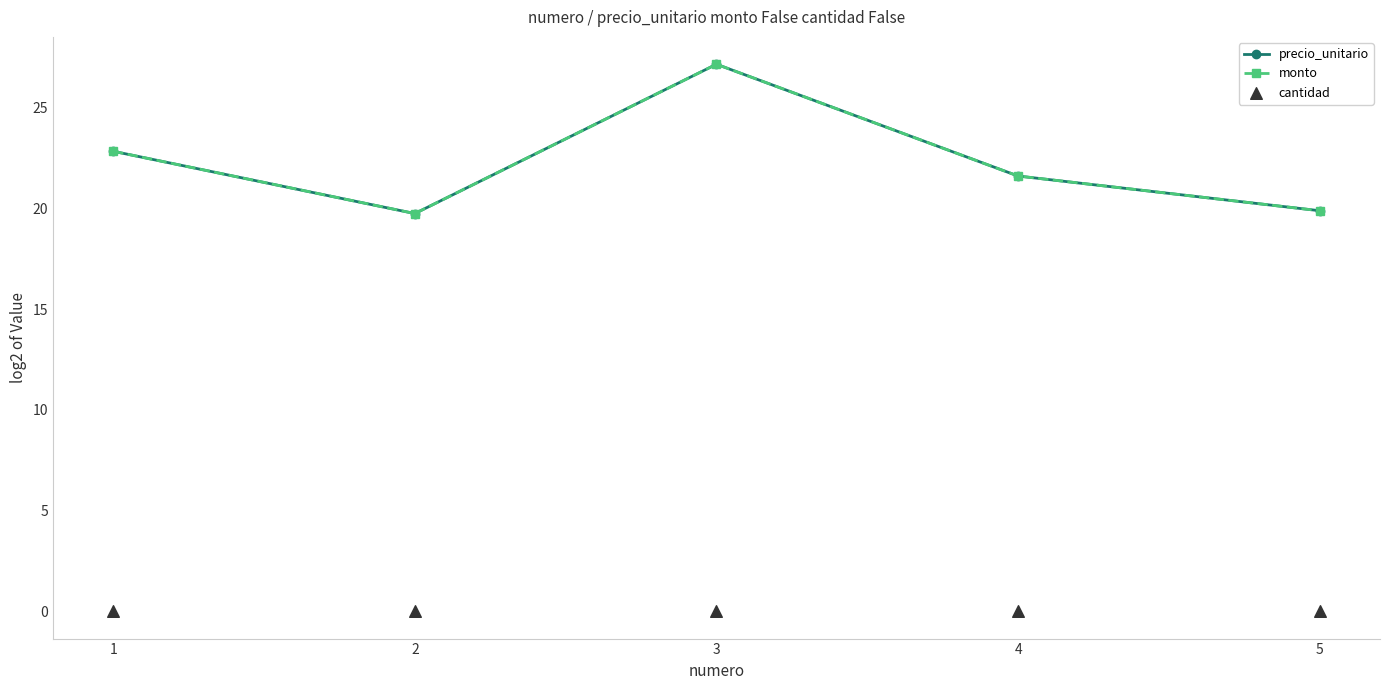

What is the total value across all series at 4?

43.2